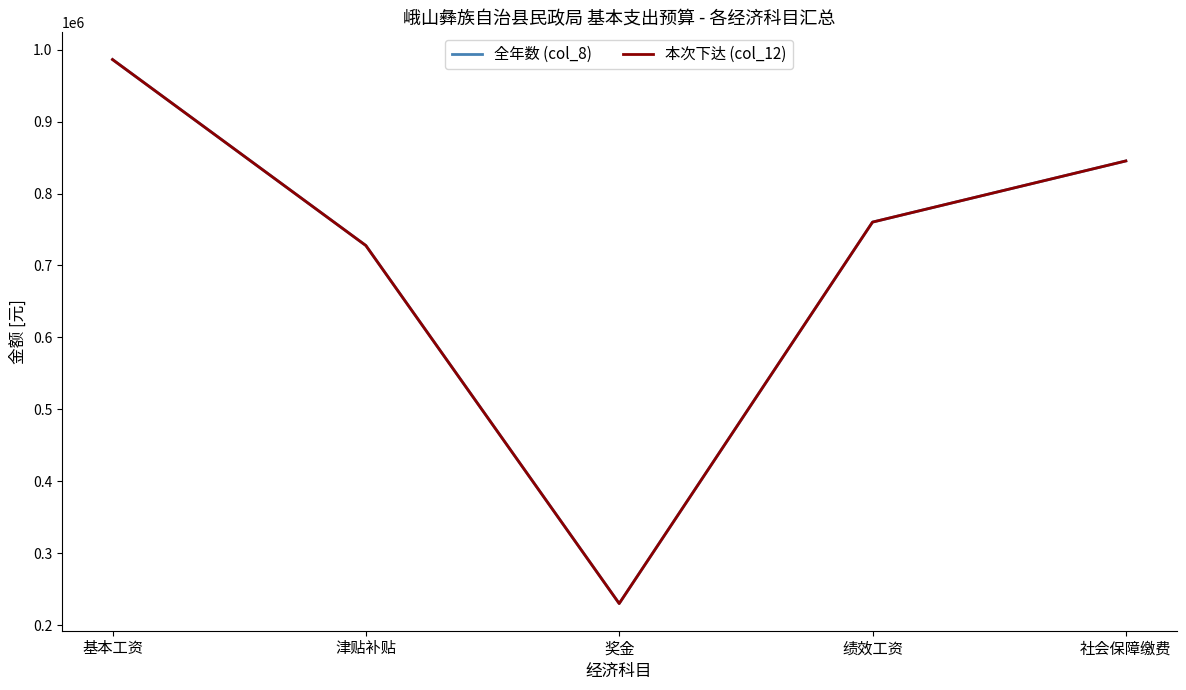

True or false: 本次下达 (col_12) and 全年数 (col_8) intersect in this chart.

False